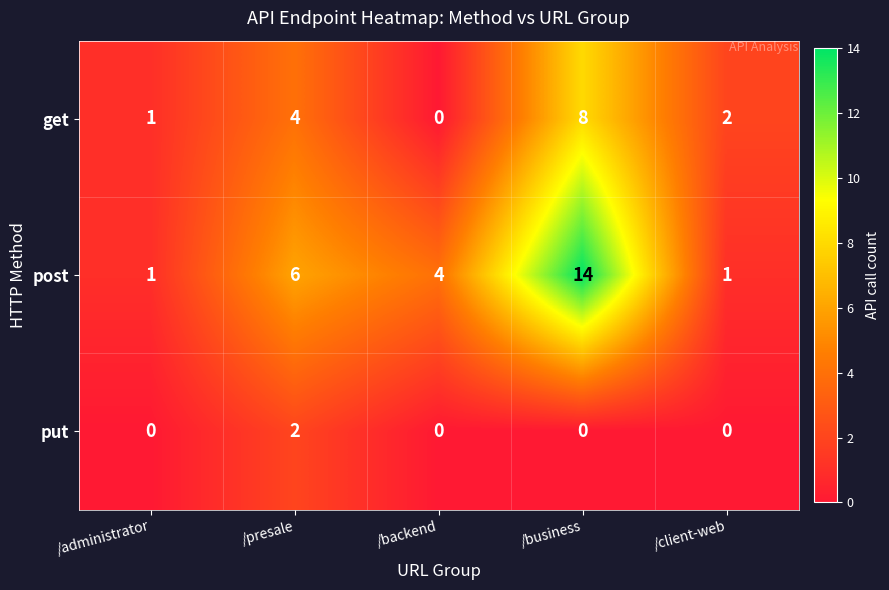

Which category has the highest value across all series?

/business